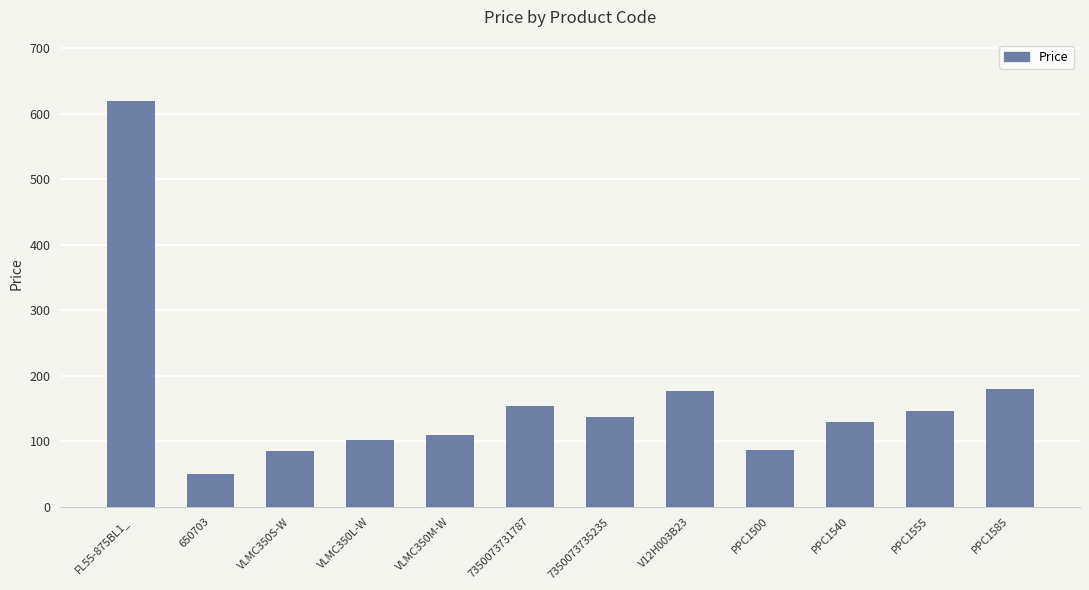

The value at VLMC350S-W is 18.0. True or false?

False